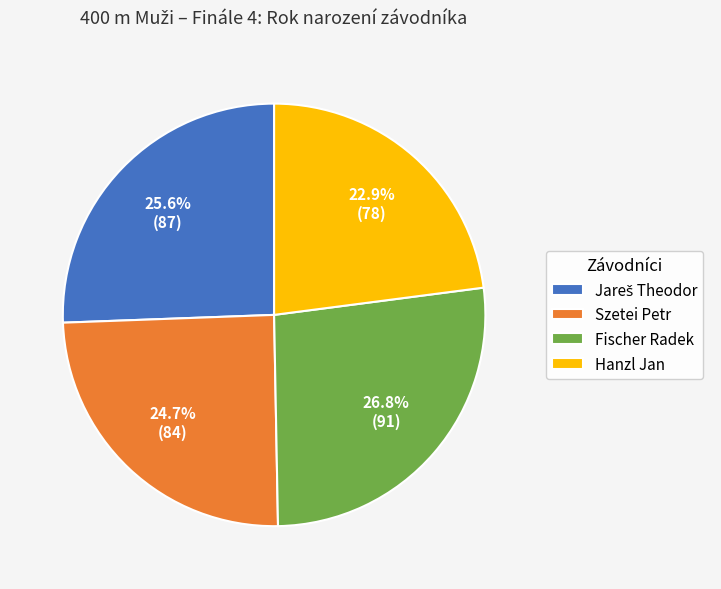

Does any single category account for the majority?

No